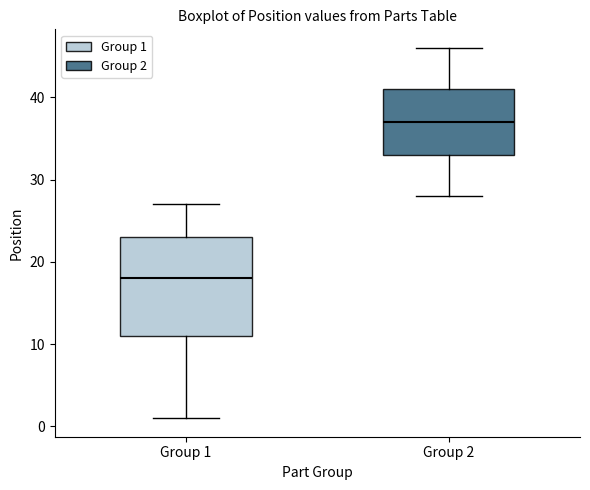

Where is the lower edge of the box for Group 1 on the y-axis? The values are not printed on the chart, so give them approximately, as read against the axis.

11